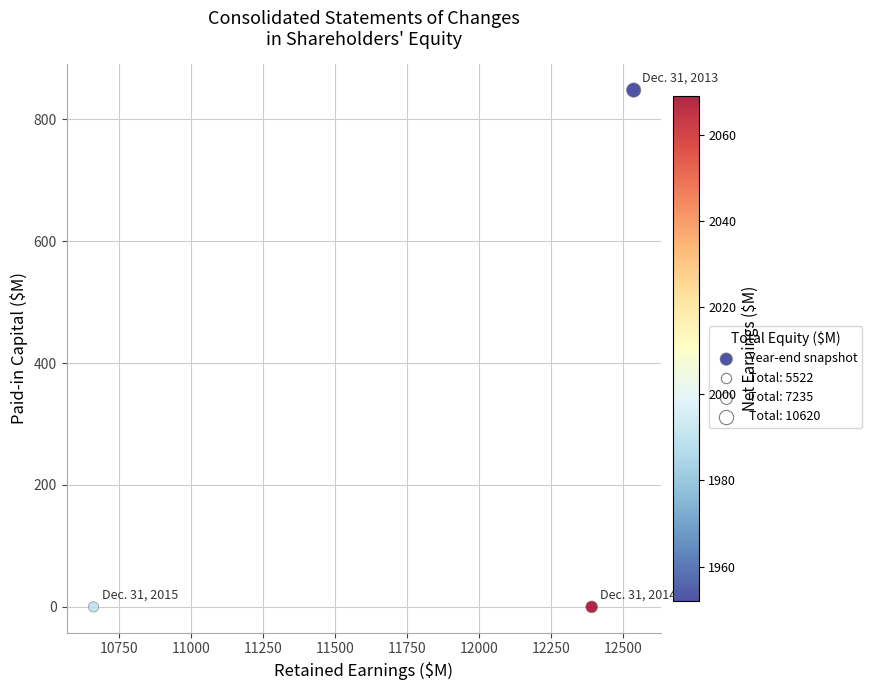

What is the average Y value?

283